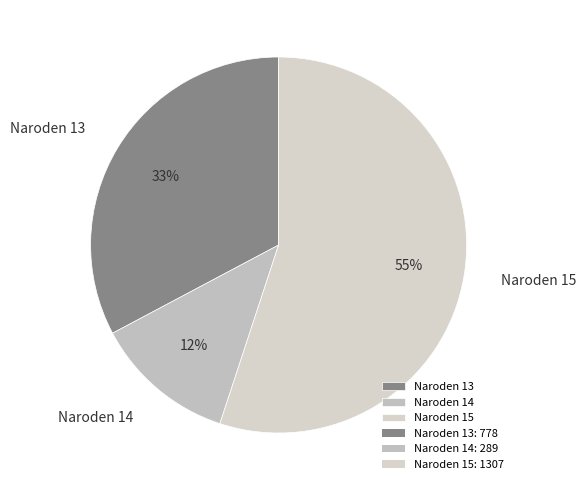

Combined, do Naroden 15 and Naroden 13 account for over 50%?

Yes